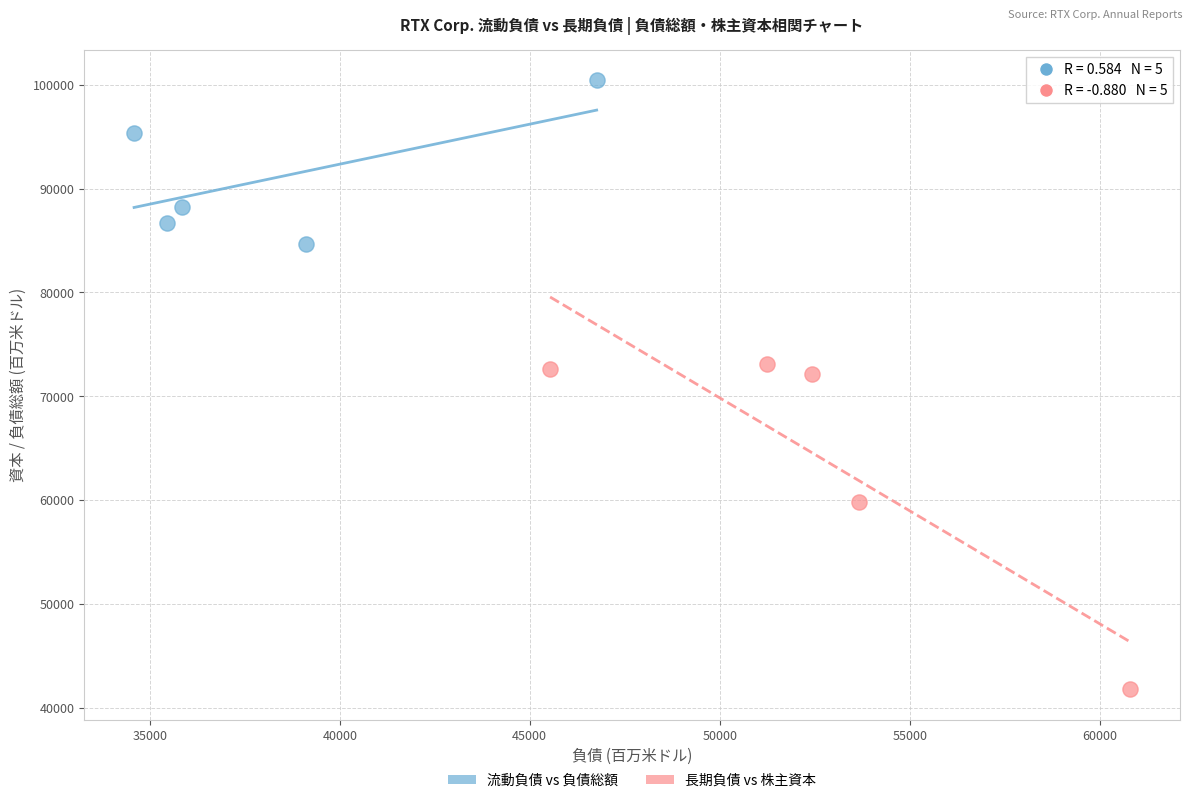

Which series has the largest Y range (max minus min)?

長期負債 vs 株主資本